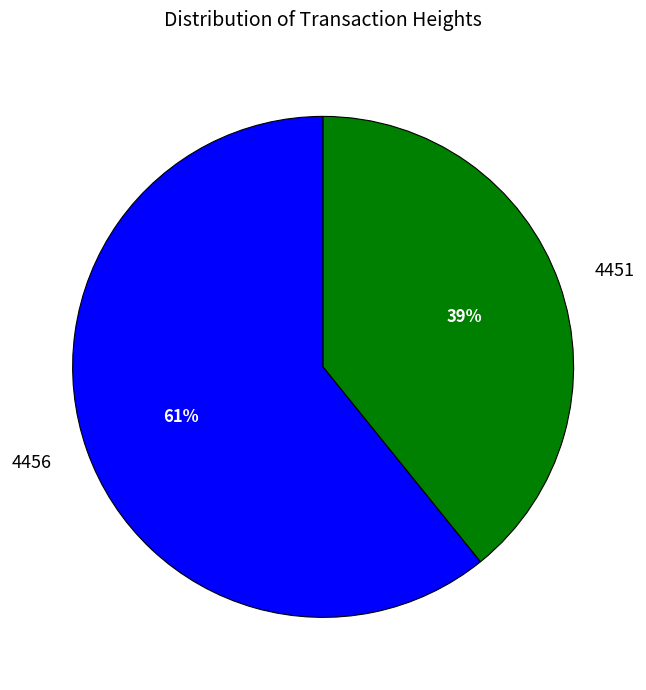

What percentage is the 4451 slice, to the nearest percent?

39%